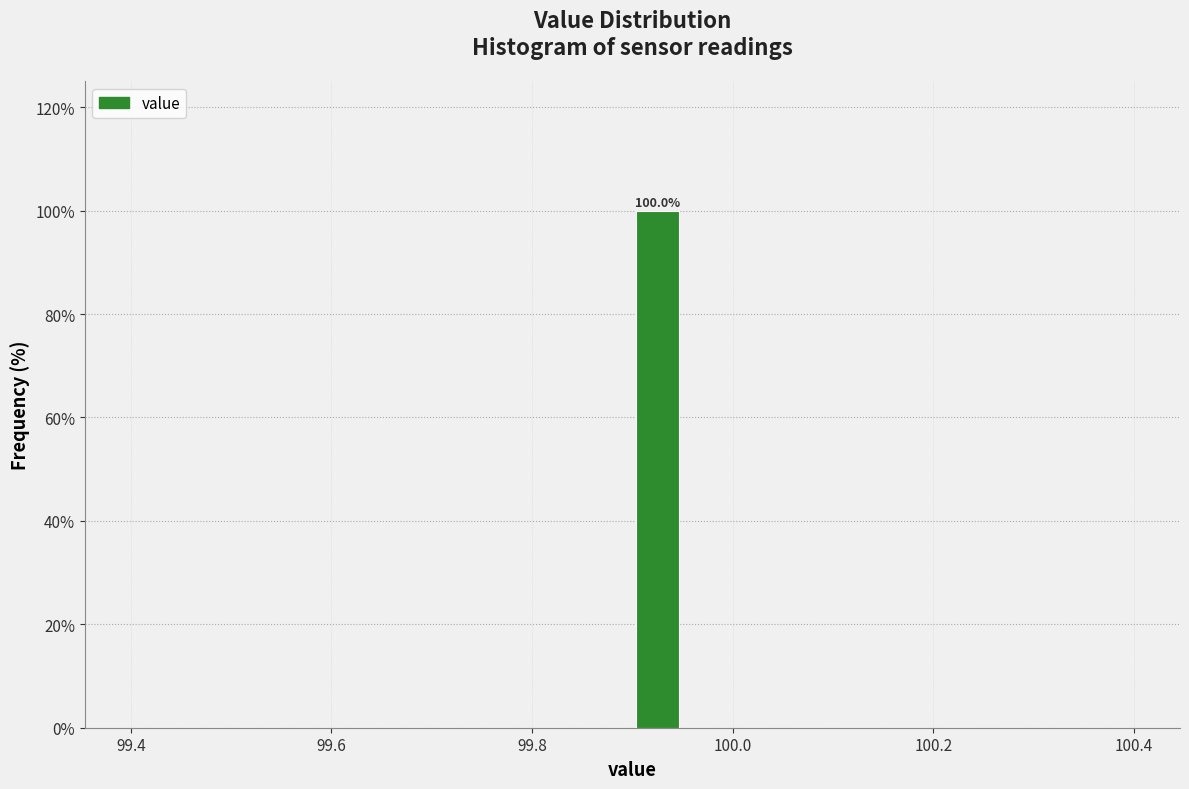

Around what value on the x-axis is the tallest bar? Give the approximate position of its centre, as read against the axis.

99.92